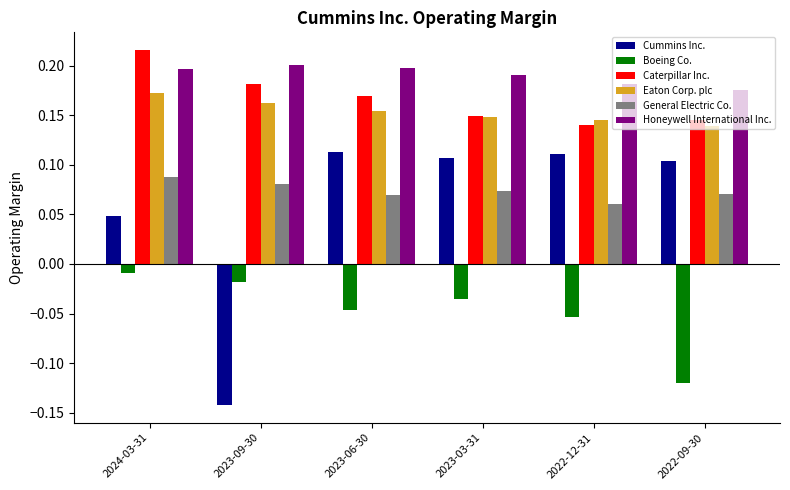

The Caterpillar Inc. series shows 0.2 at 2023-06-30. True or false?

True